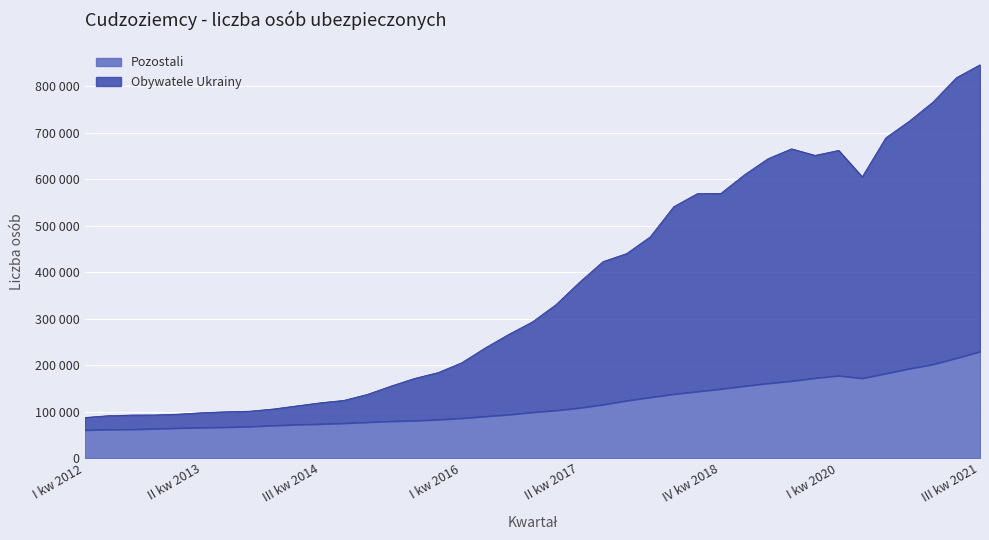

True or false: Pozostali and Obywatele Ukrainy cross at least once.

False